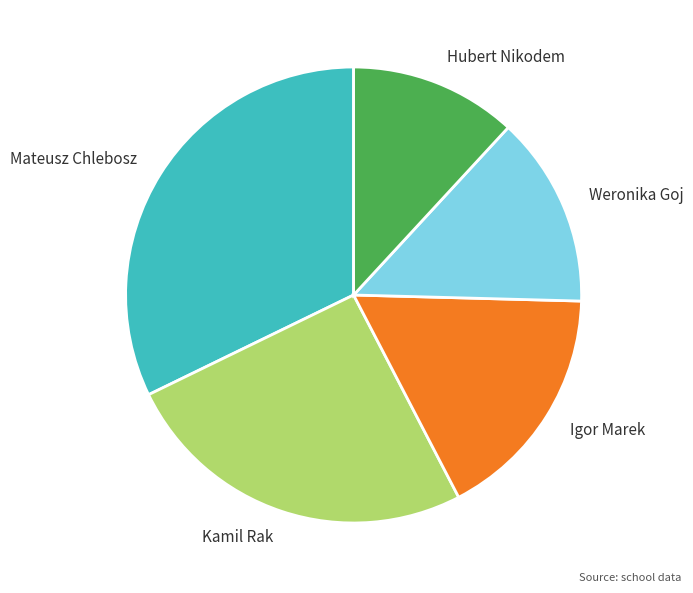

Do Kamil Rak and Igor Marek together represent more than half of the pie?

No